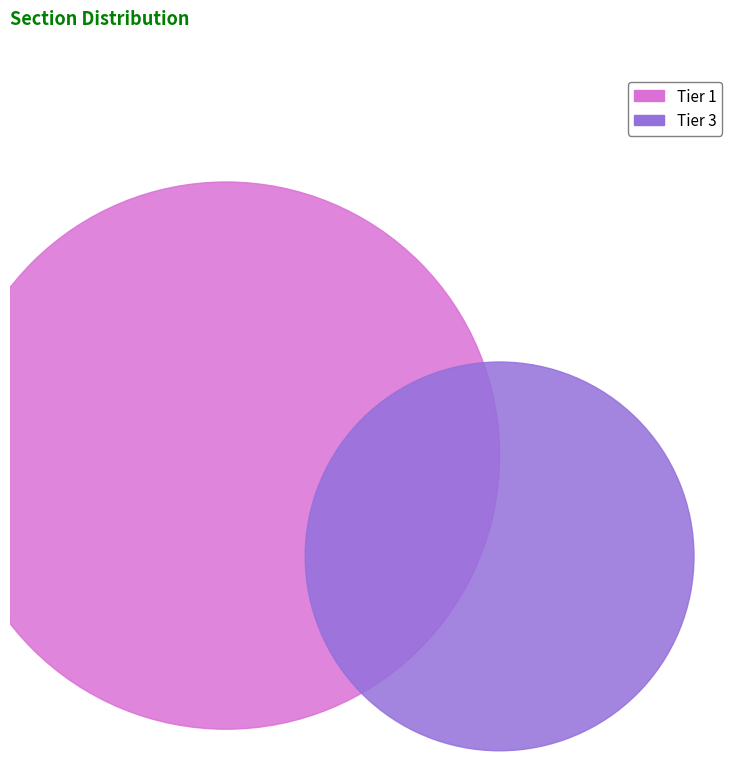

Is there a majority slice in this chart?

No